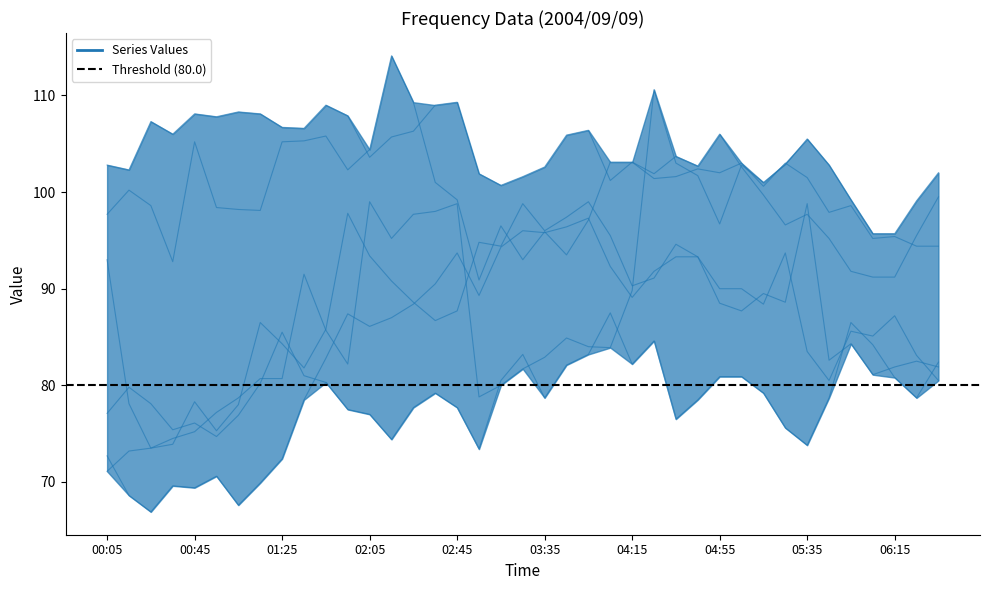

What is the label of the 14th point from the right?

04:25